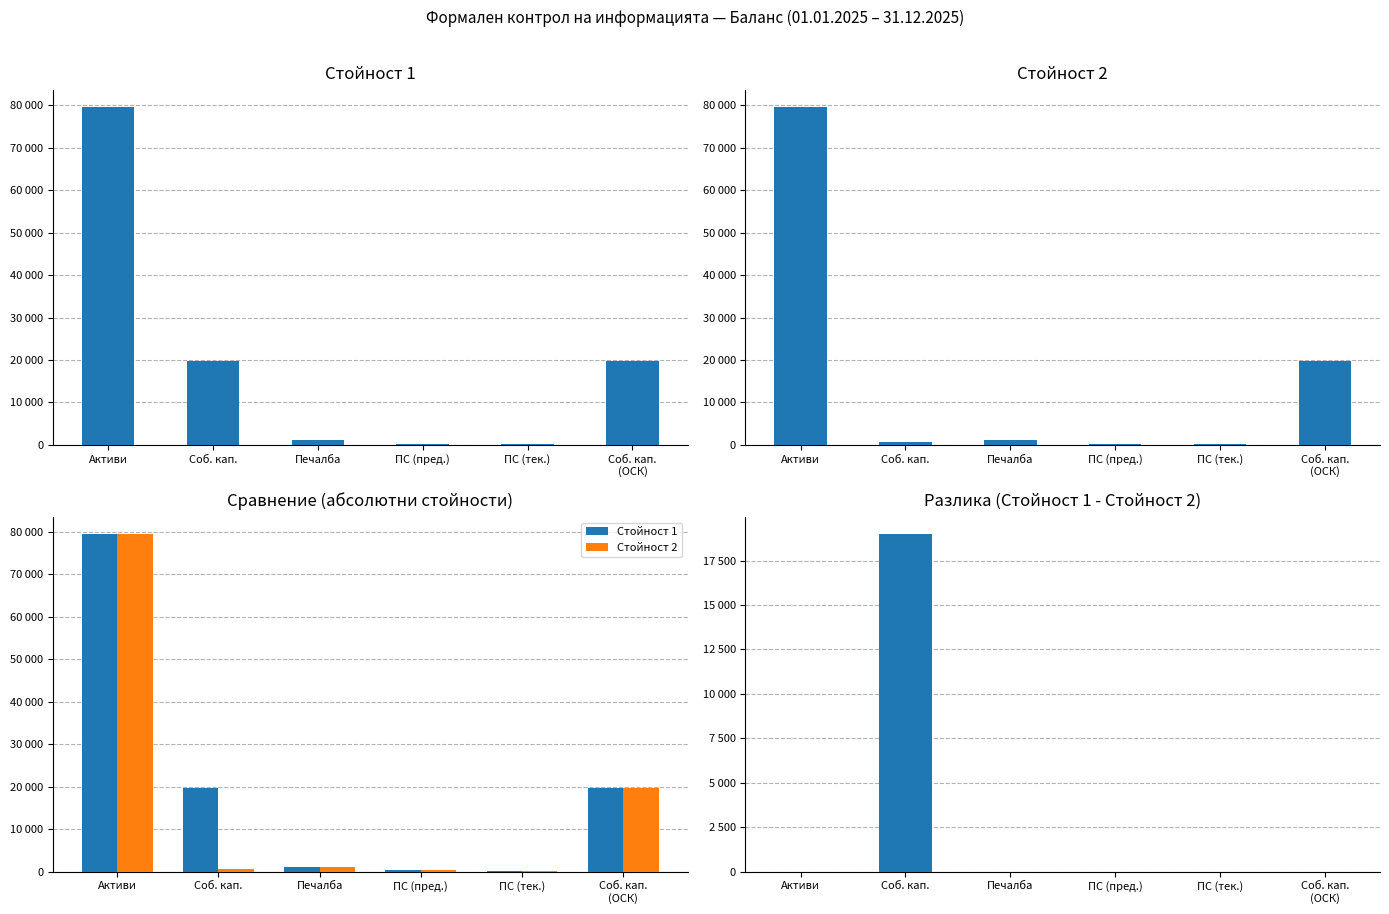

What is the average value of the Стойност 1 series?

20073